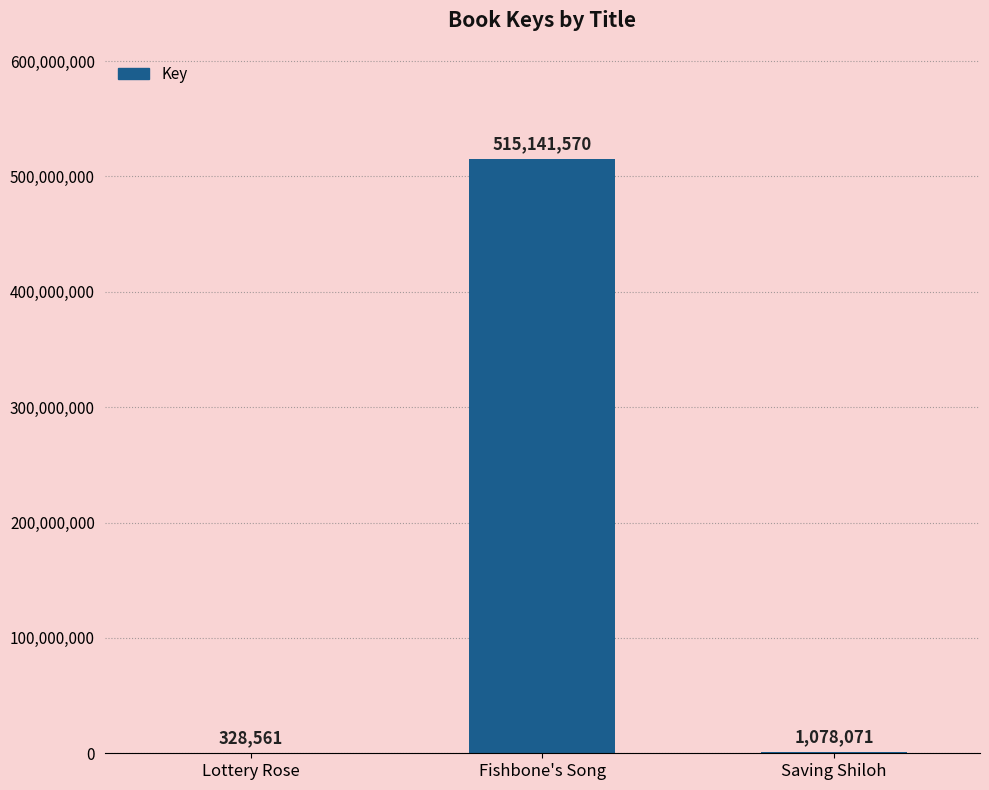

Approximately how many times larger is the value at Saving Shiloh compared to Lottery Rose?

3.3